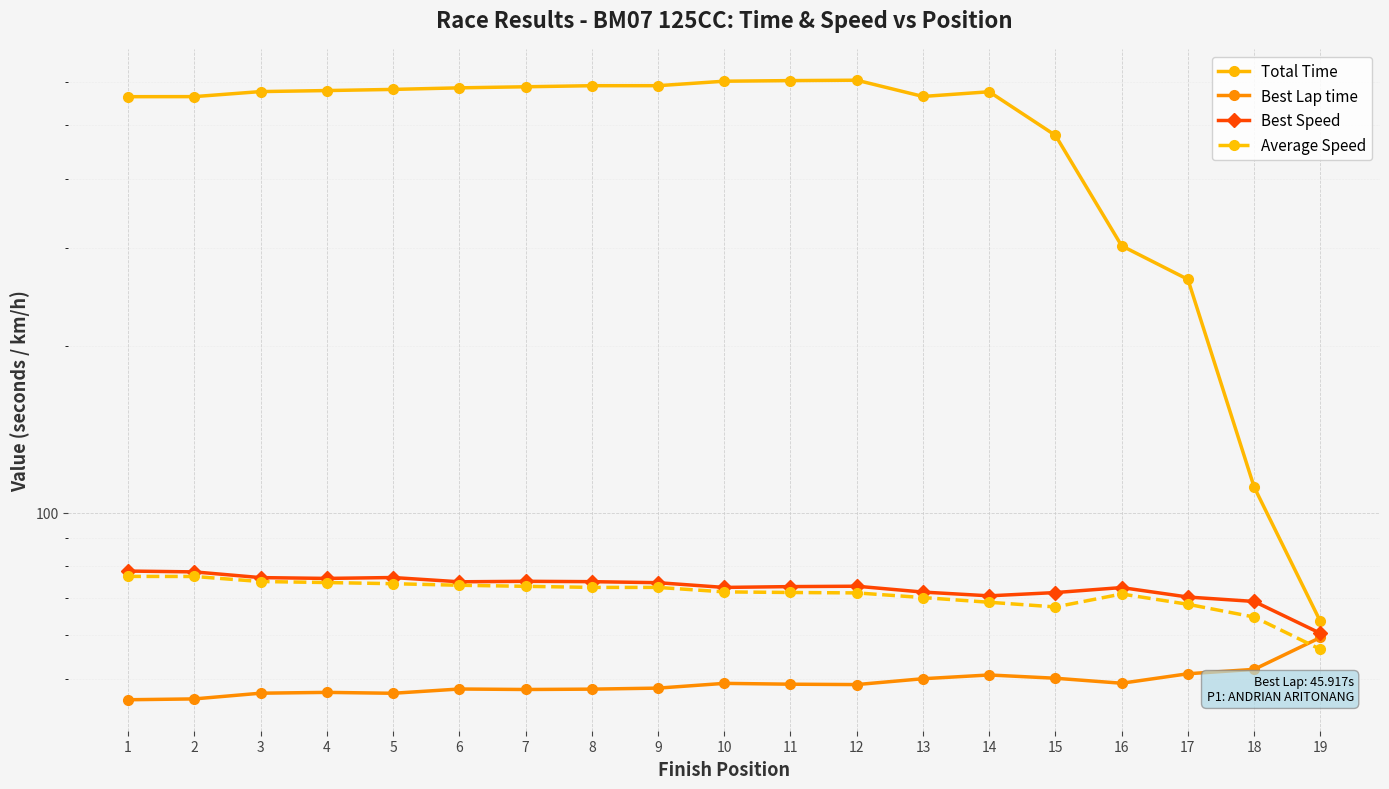

Which has a higher value, 6 or 19?

6